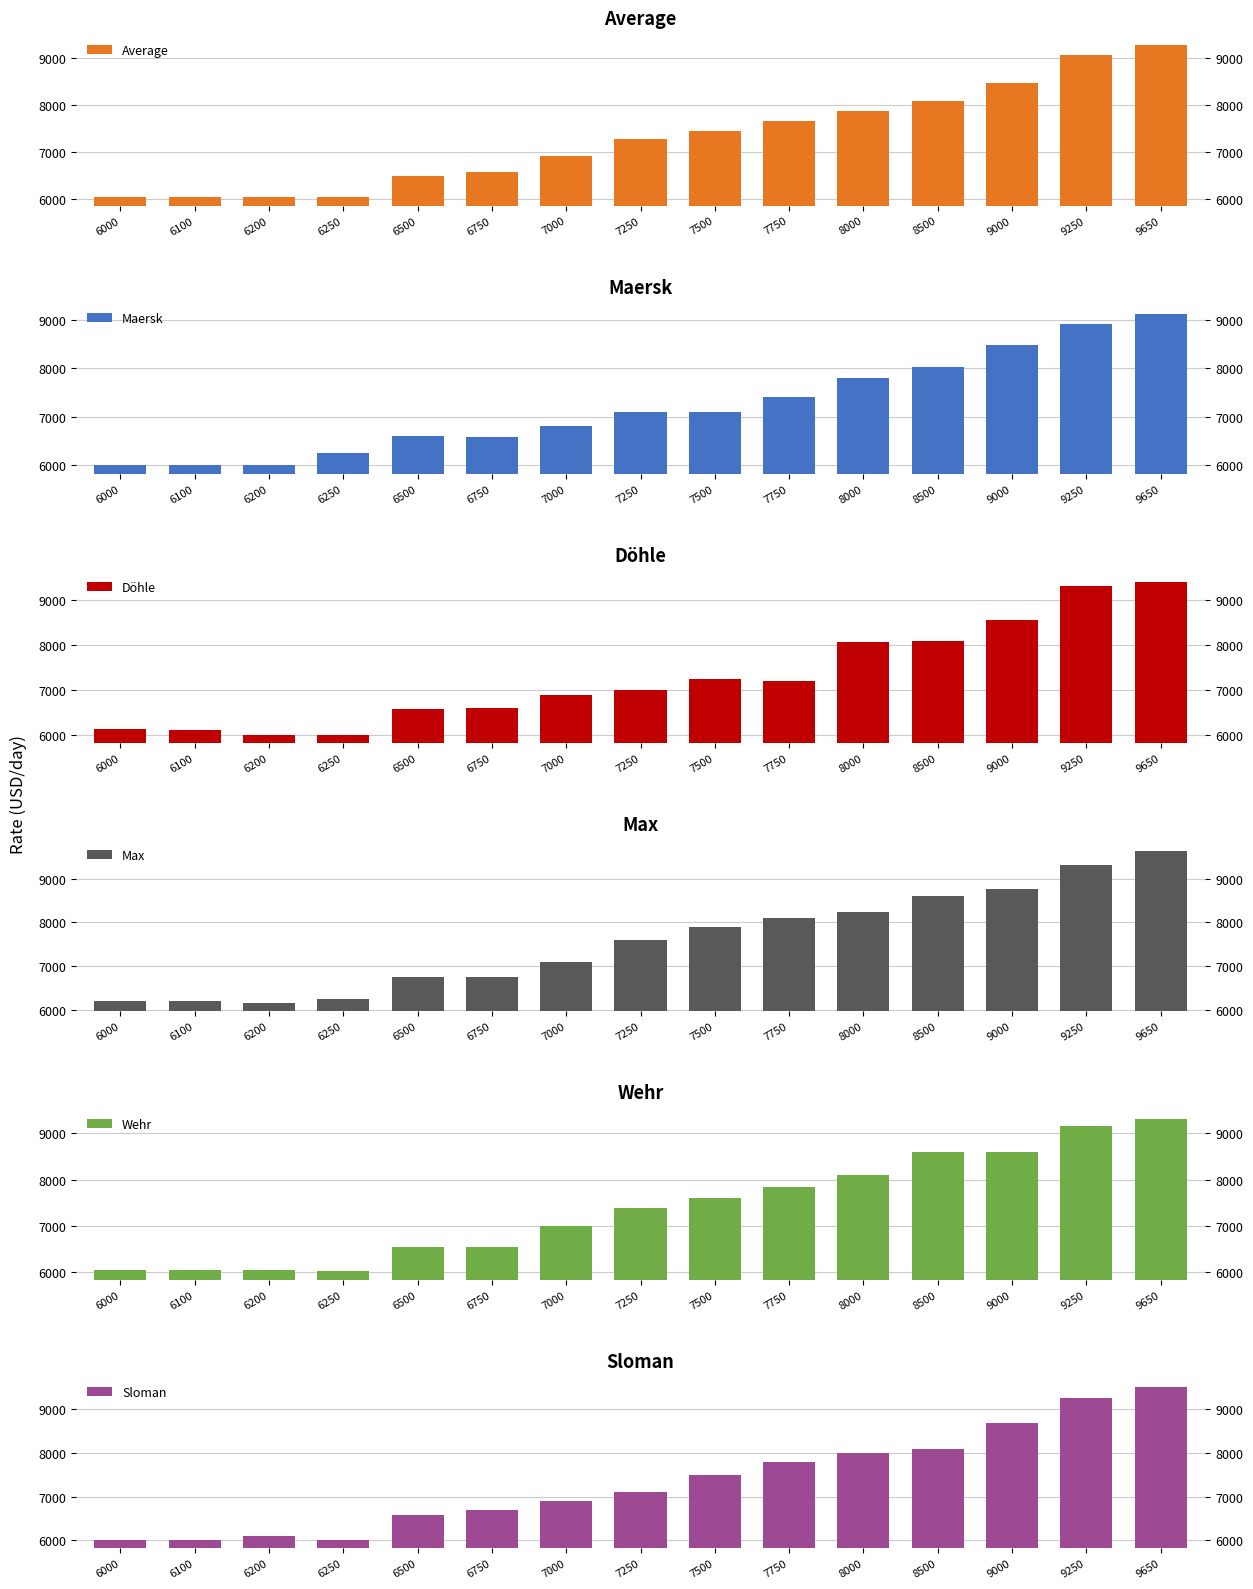

What is the difference between the maximum and second lowest values in the Sloman series?

3500